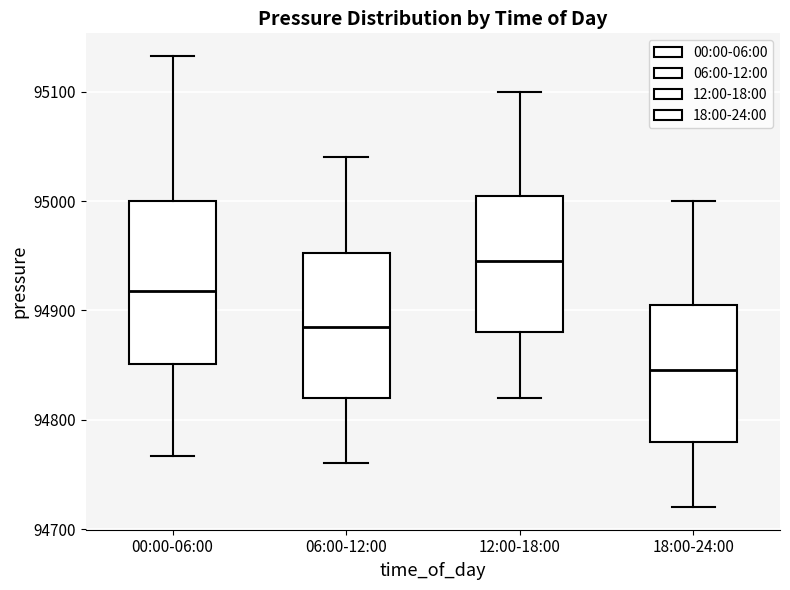

Which box has the lowest median line?

18:00-24:00